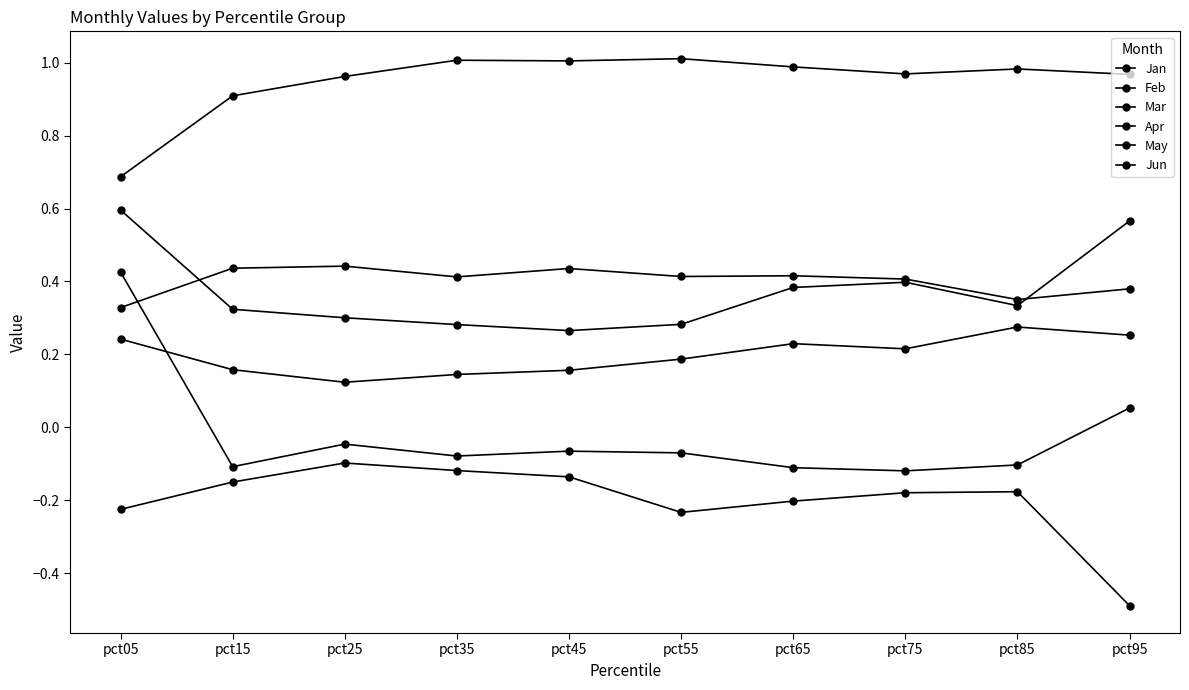

At which category does the chart reach its minimum across all series?

pct95